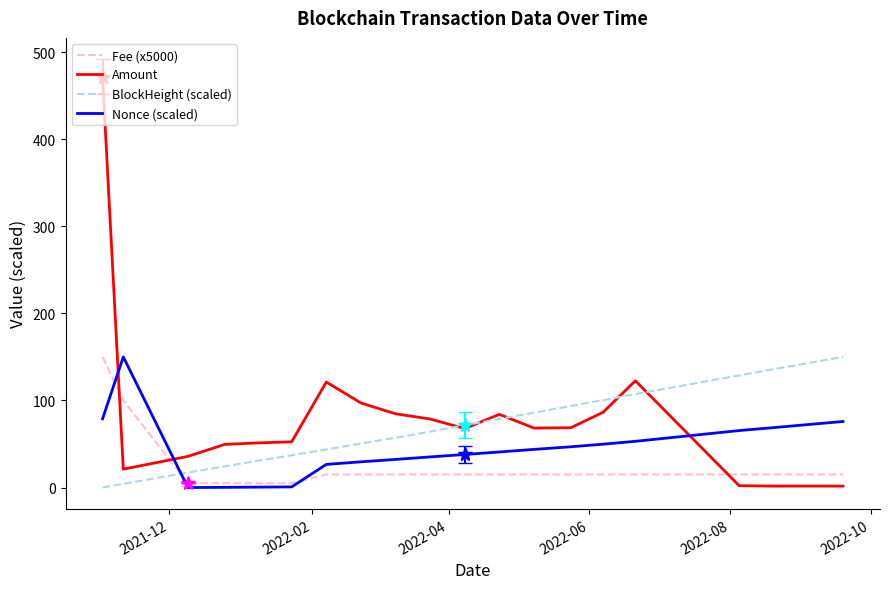

How many intersections are there between Nonce (scaled) and Amount?

3